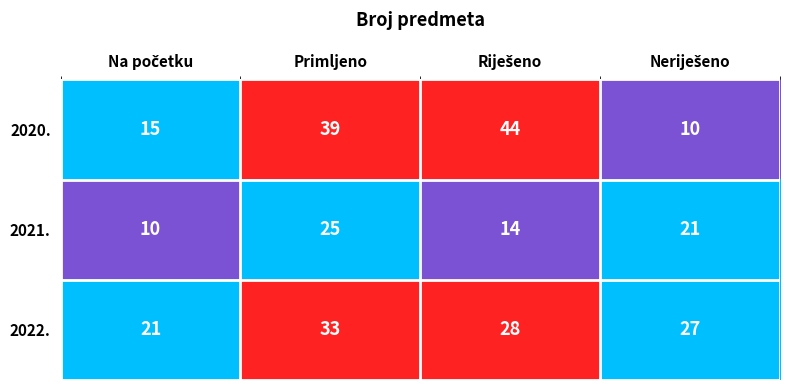

What is the maximum value shown in the chart?

44